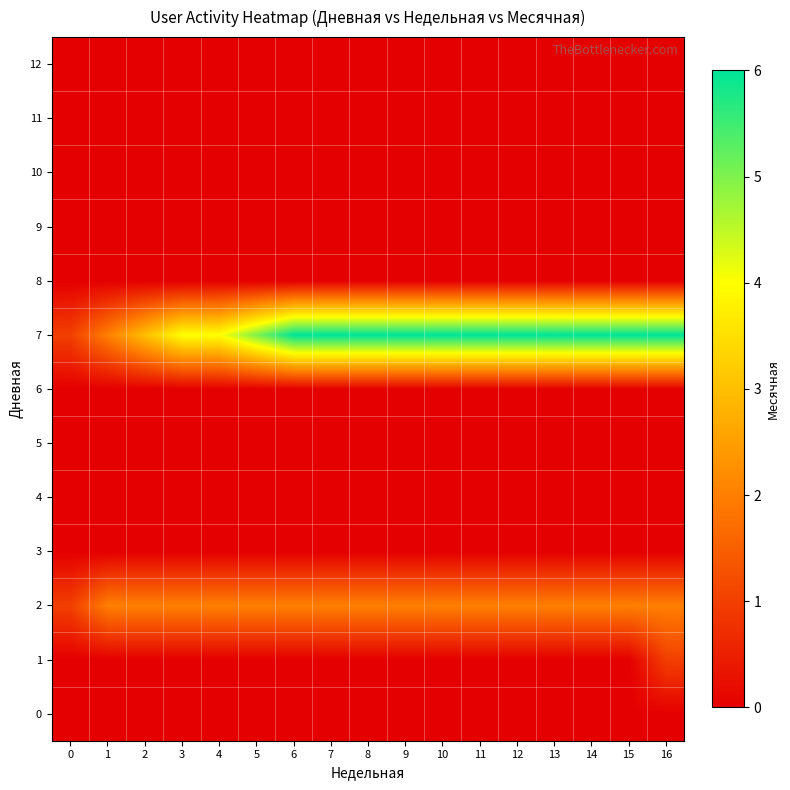

What is the total value across all series at 4?

6